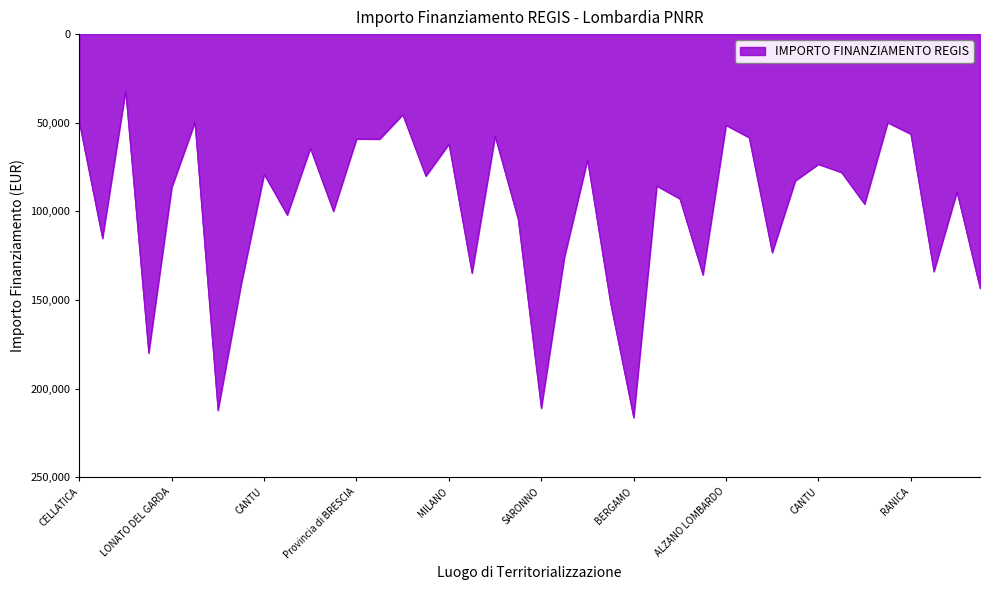

True or false: there are more than 2 points higher than both neighbors.

True